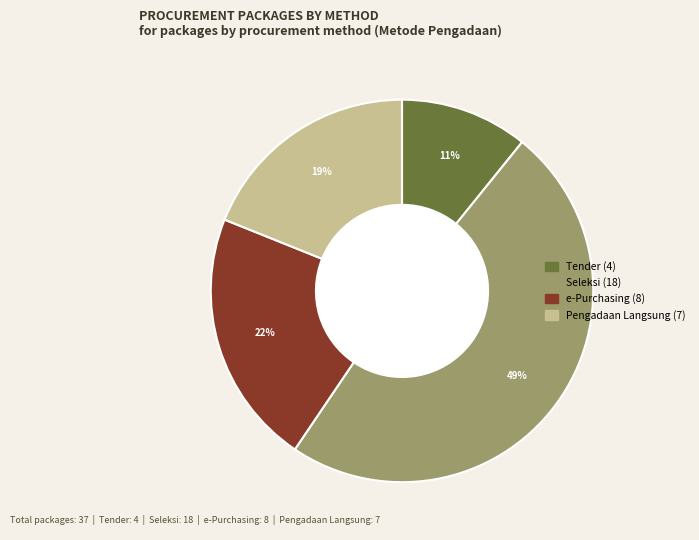

Does any single category account for the majority?

No